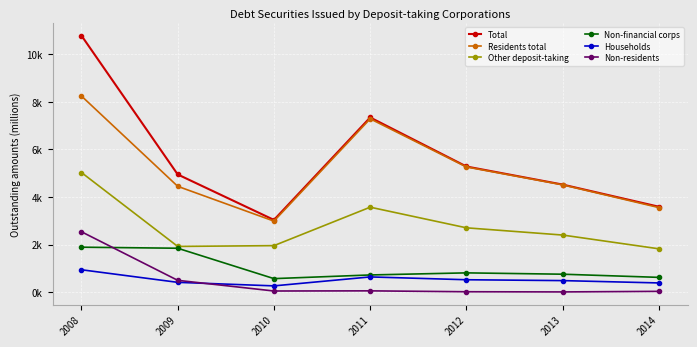

Reading left to right, what are all the values shown in this chart?

Total: 2008=10784.3	2009=4948.8	2010=3037.8	2011=7343.1	2012=5283.0	2013=4523.2	2014=3591.9
Residents total: 2008=8244.6	2009=4450.0	2010=2987.7	2011=7286.5	2012=5263.8	2013=4511.6	2014=3556.3
Other deposit-taking: 2008=5029.3	2009=1923.7	2010=1956.9	2011=3572.8	2012=2705.5	2013=2401.8	2014=1823.5
Non-financial corps: 2008=1891.4	2009=1847.7	2010=570.5	2011=724.7	2012=812.3	2013=756.2	2014=623.1
Households: 2008=942.8	2009=414.3	2010=265.8	2011=641.9	2012=523.4	2013=487.2	2014=389.1
Non-residents: 2008=2539.8	2009=498.8	2010=50.2	2011=56.6	2012=19.1	2013=11.7	2014=35.6